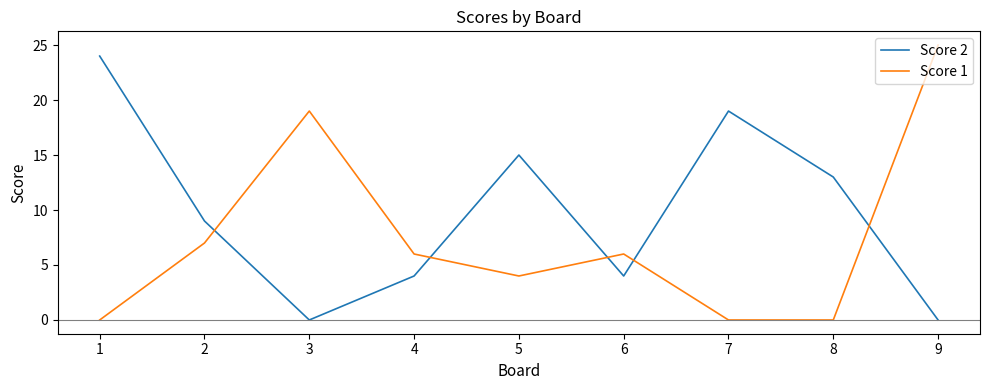

The value of Score 1 at 7 is 8. True or false?

False